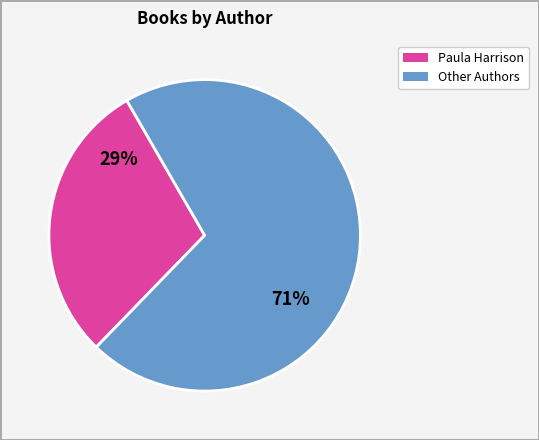

To the nearest percent, what is the average slice percentage?

50%